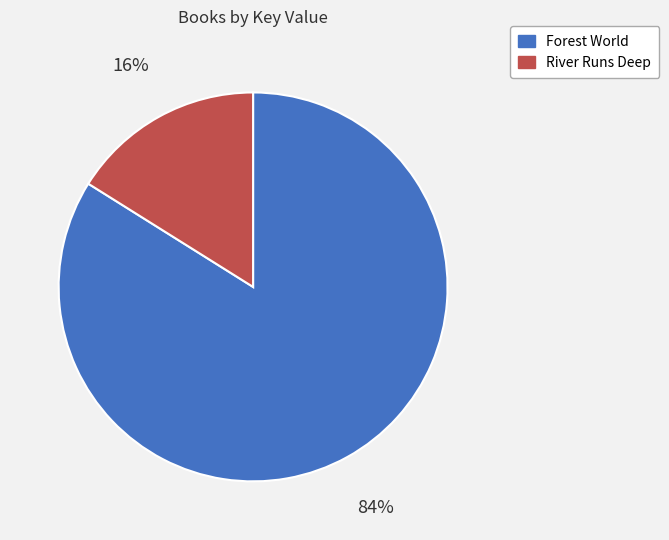

True or false: Forest World accounts for 95% of the total.

False